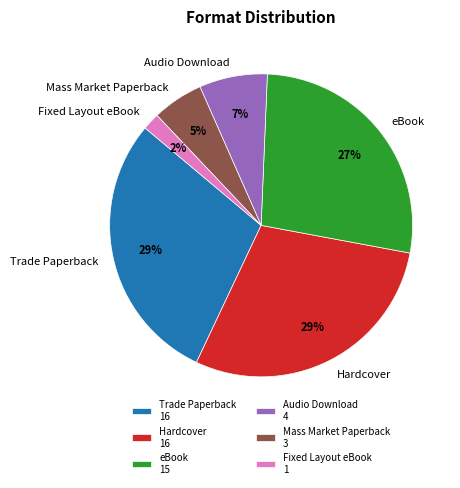

Which has a higher value, eBook or Hardcover?

Hardcover